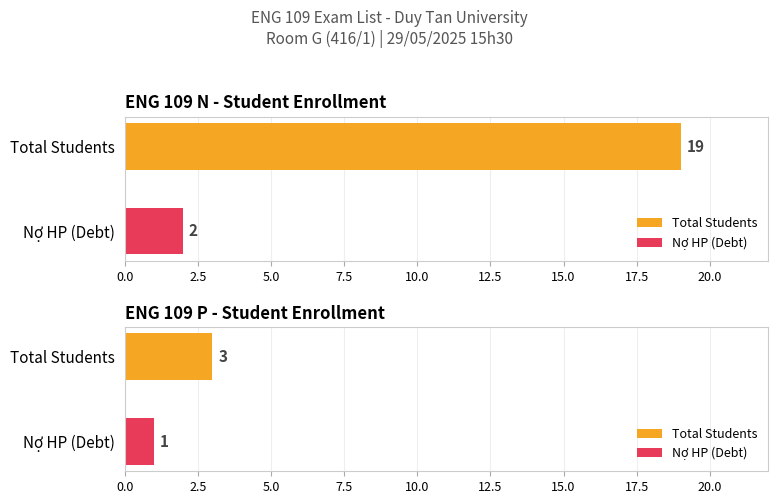

Is it true that Average utilization equals 11 at ENG 109 N?

False